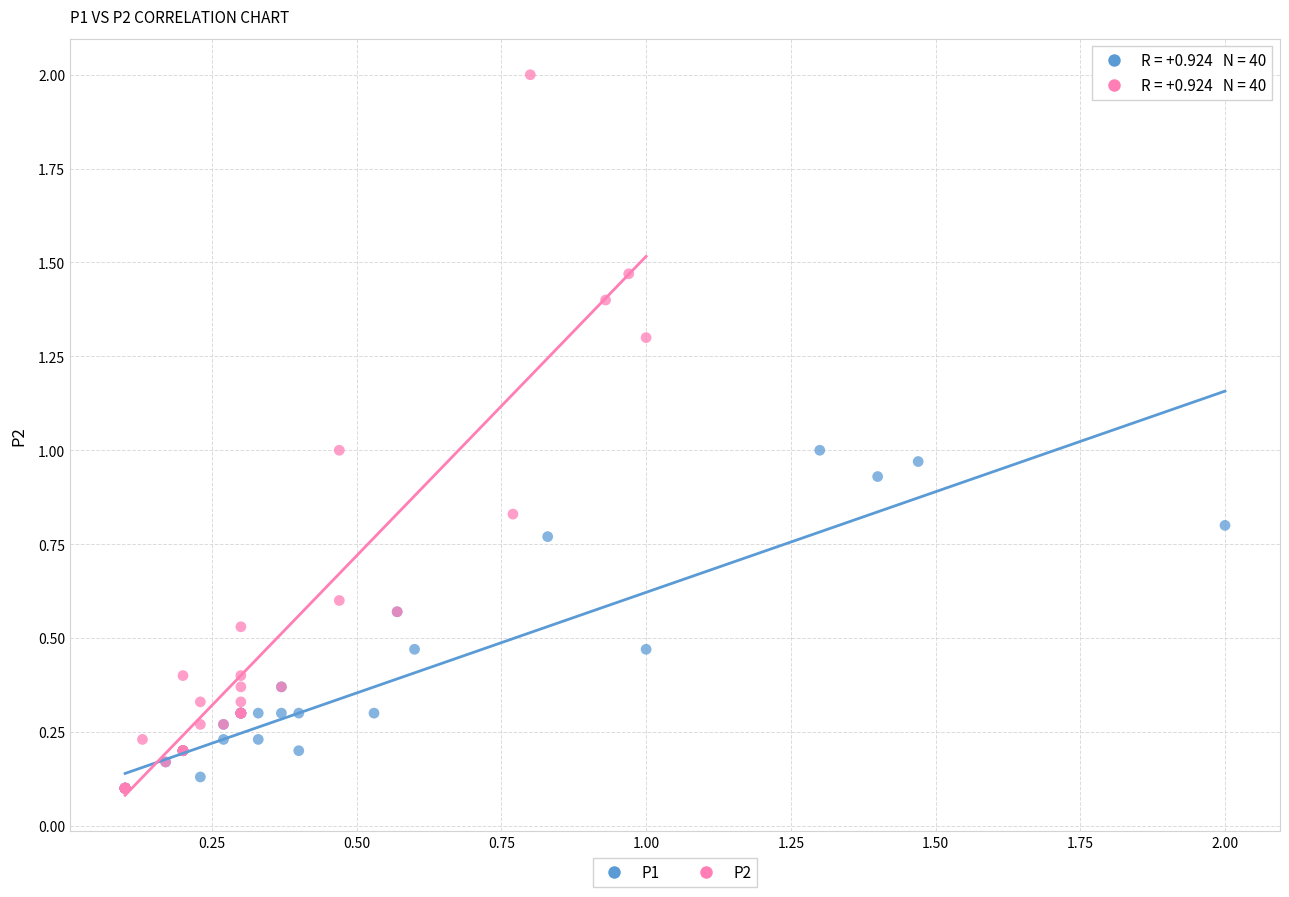

Which series reaches the maximum Y coordinate?

P2